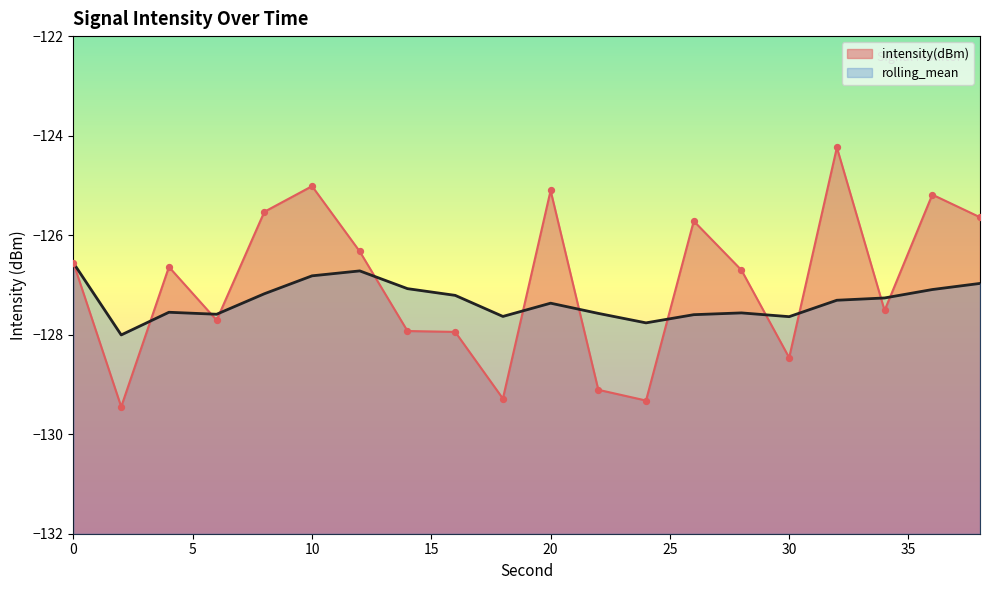

Which series reaches the maximum Y coordinate?

intensity(dBm)